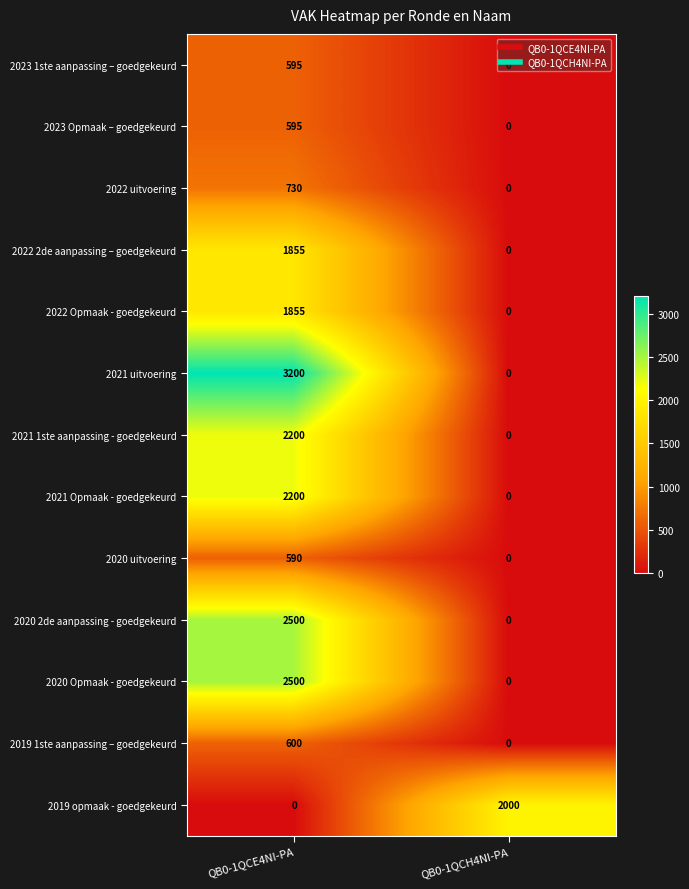

Which series has the largest range (max minus min)?

2021 uitvoering